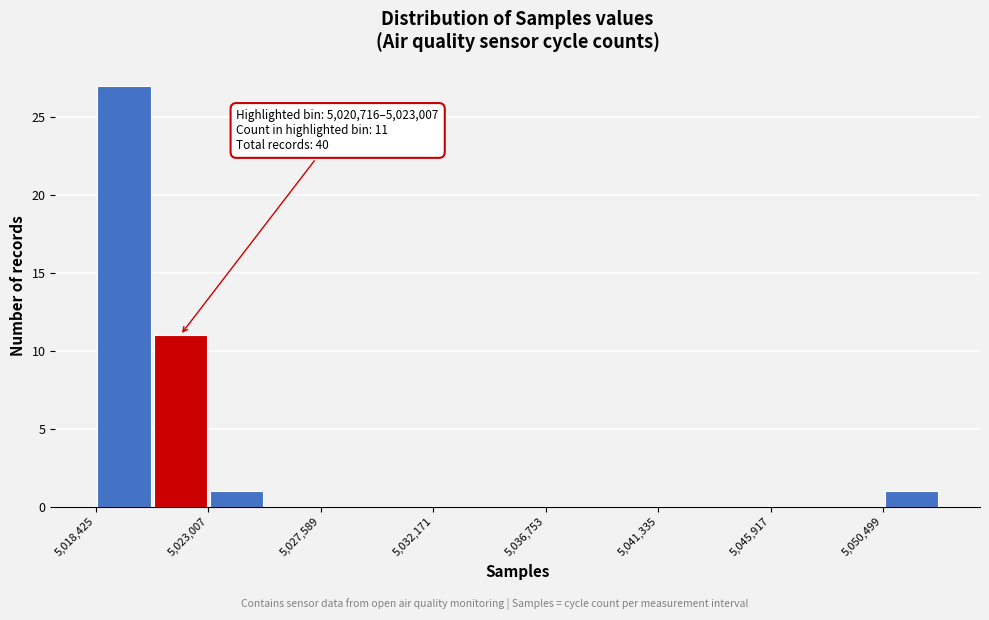

Which range on the x-axis has the tallest bar?

5018500 to 5020500